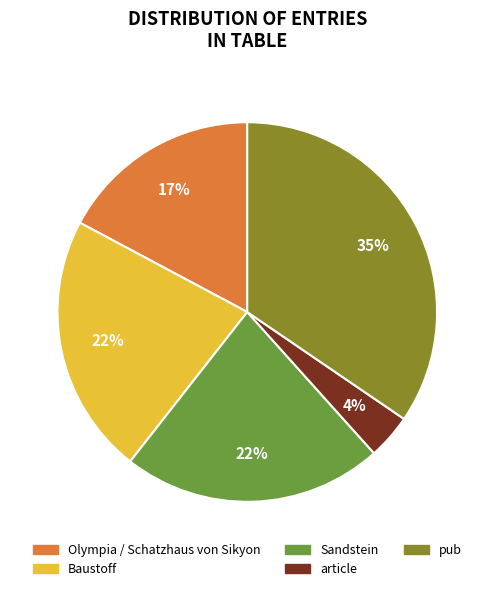

True or false: pub accounts for 35% of the total.

True